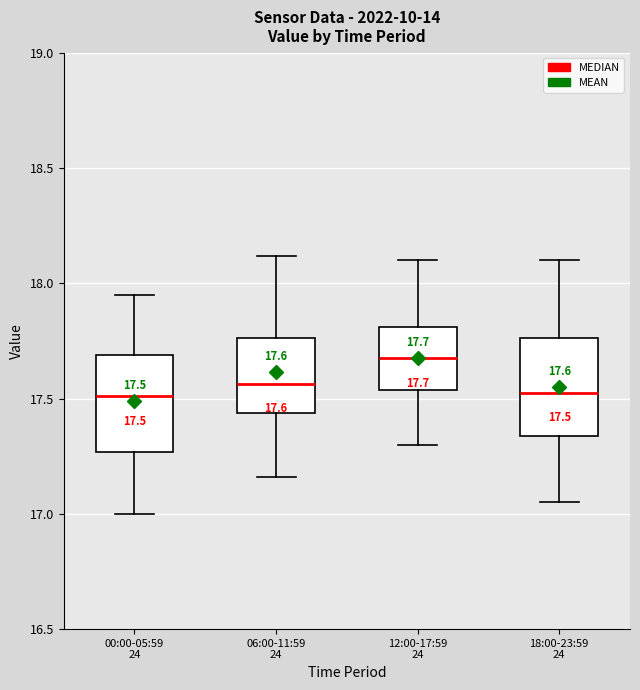

Which box has the highest median line?

12:00-17:59 24